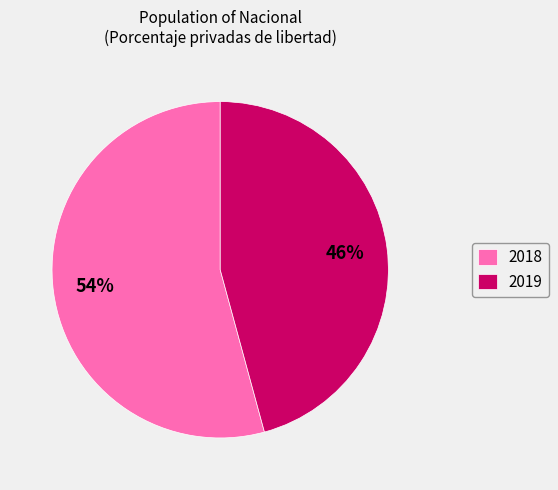

Which category has the biggest portion of the pie?

2018